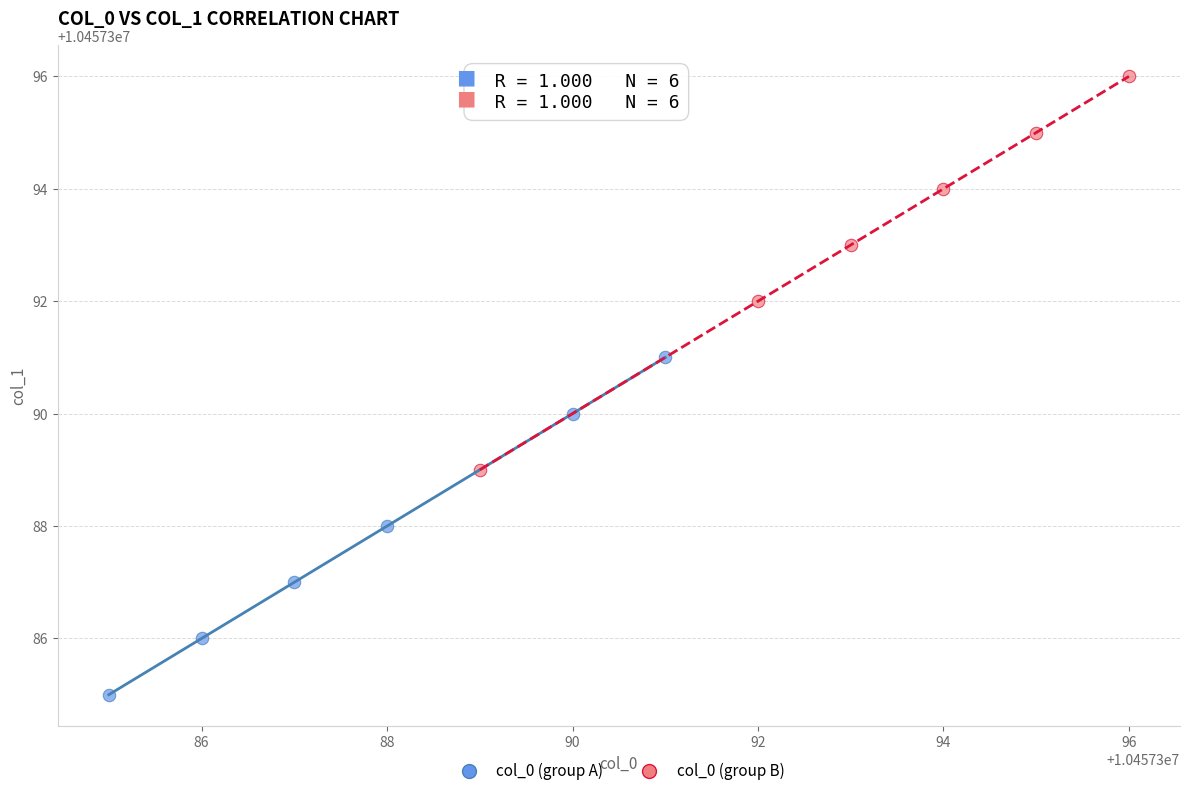

Which series contains the lowest Y value?

col_0 (group A)